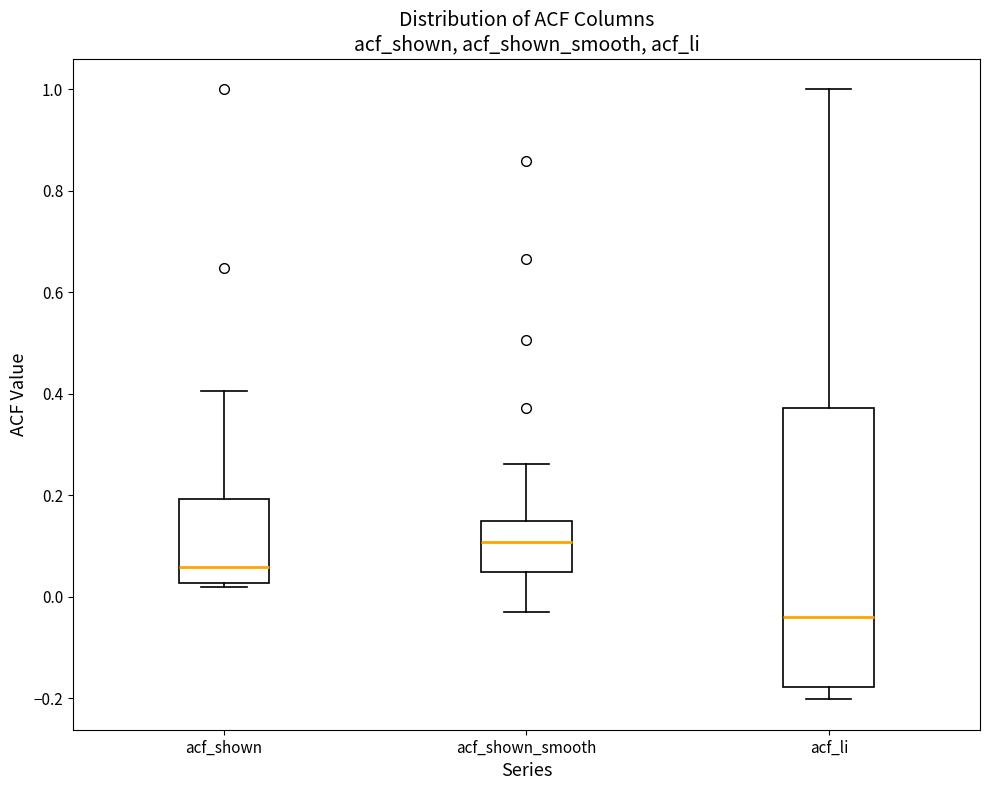

Reading left to right, read every box against the y-axis: the position of its median line, the range the box covers, and the ends of its whiskers. The values are not printed on the chart, so give them approximately, as read against the axis.

acf_shown: median 0.06, box 0.02 to 0.20, whiskers 0.02 (just below the box's lower edge) to 0.40
acf_shown_smooth: median 0.10, box 0.04 to 0.14, whiskers -0.02 to 0.26
acf_li: median -0.04, box -0.18 to 0.38, whiskers -0.20 to 1.00